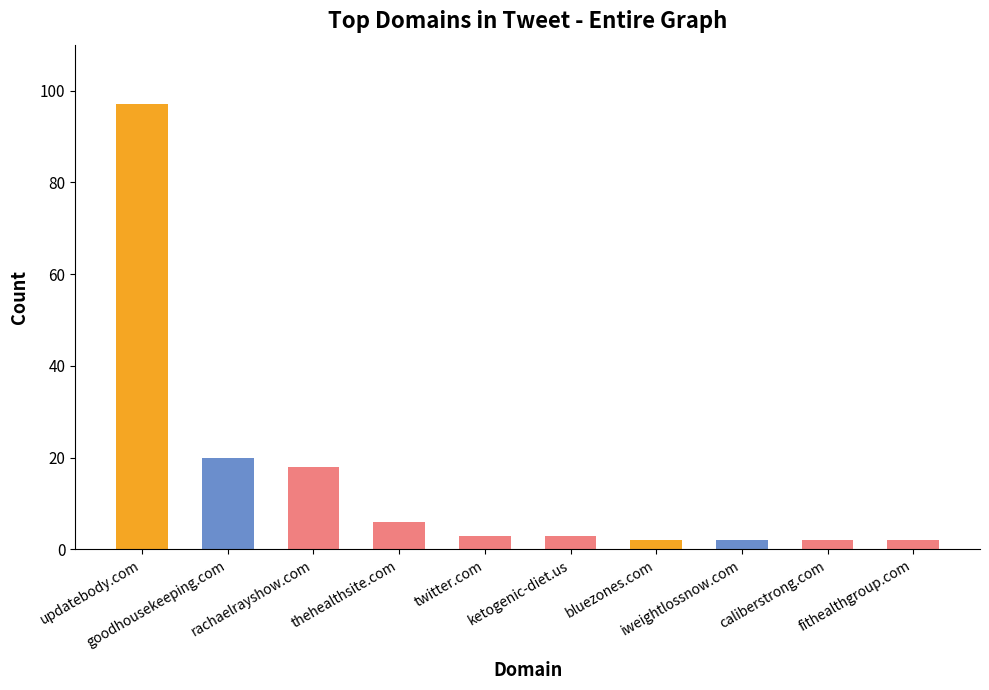

Count the number of data series in this chart.

1